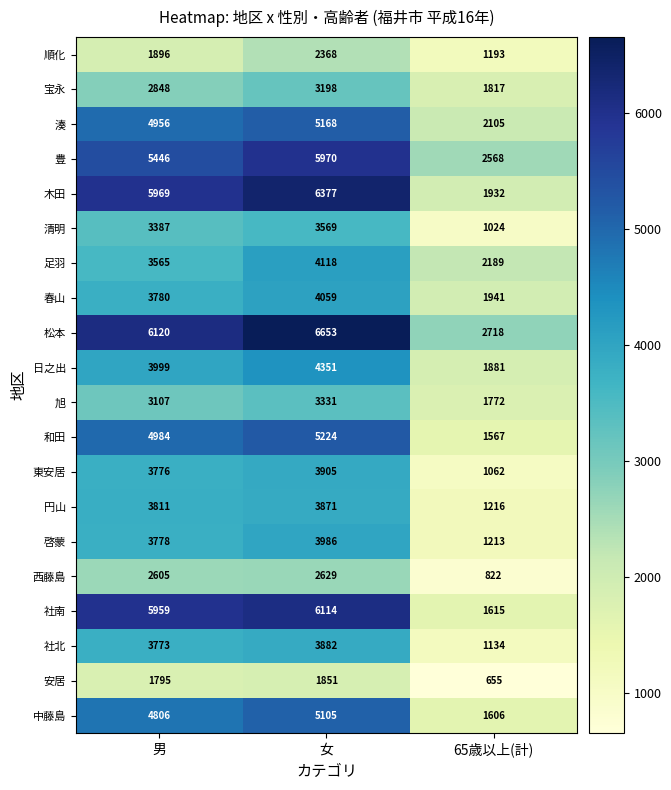

What is the minimum value shown in the chart?

655